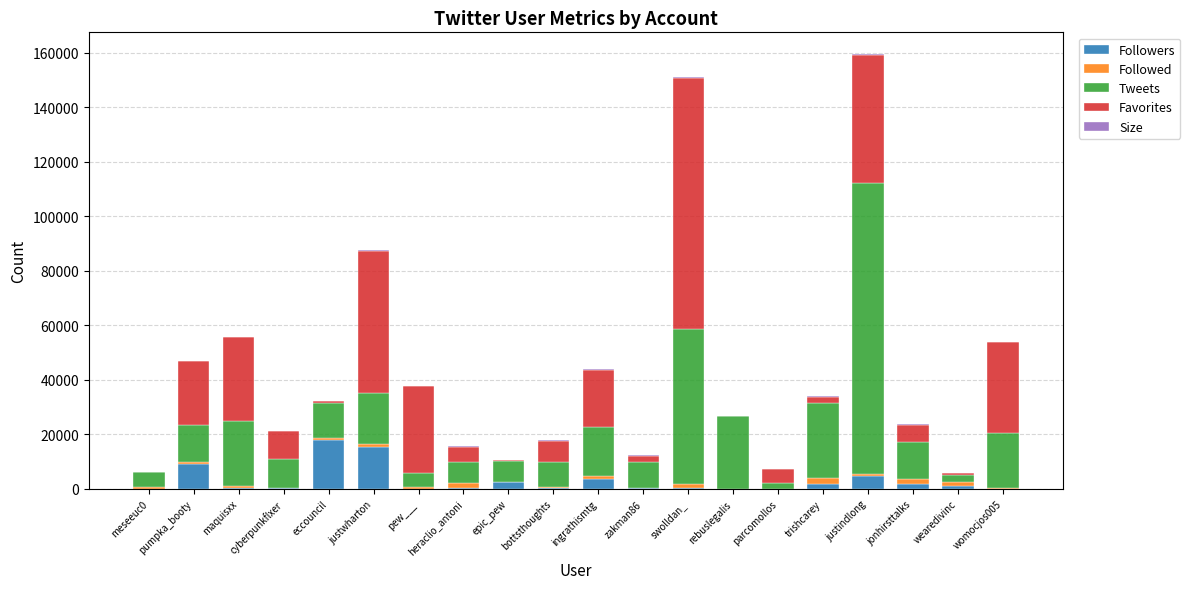

Are the bars horizontal?

No